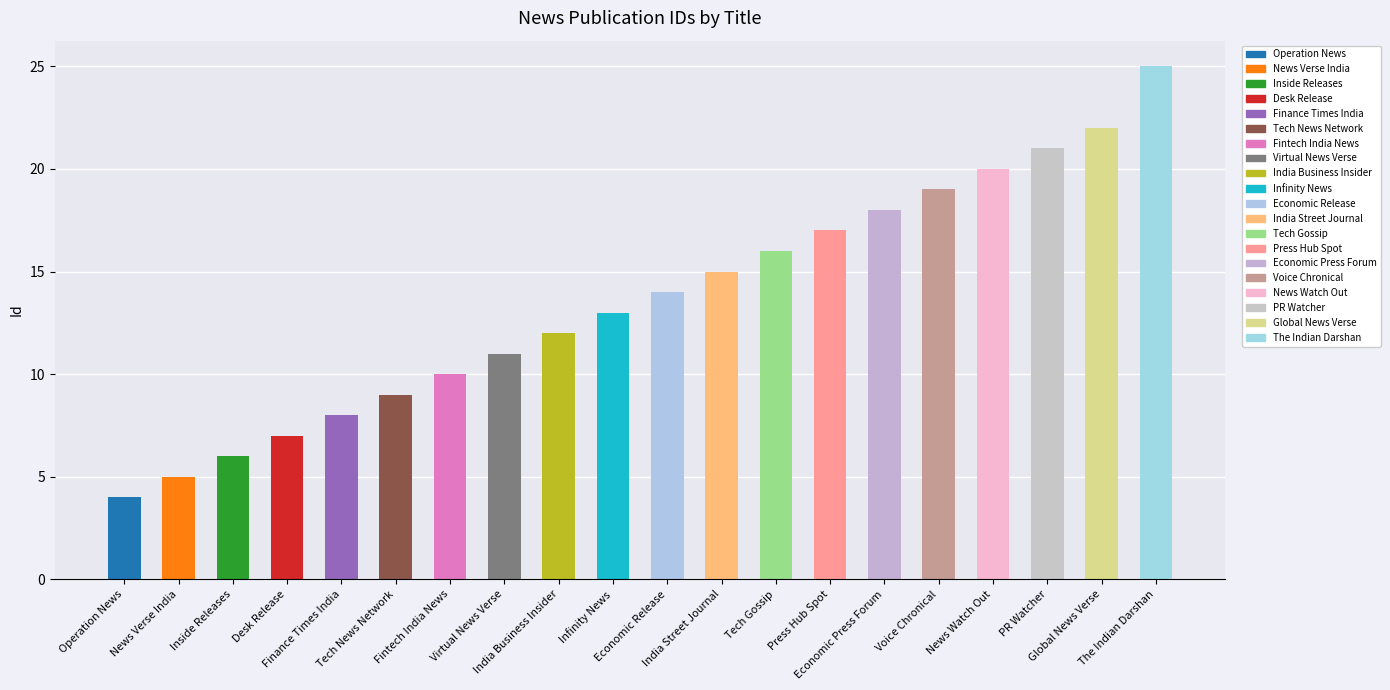

The chart shows a value of 10 at Fintech India News. True or false?

True